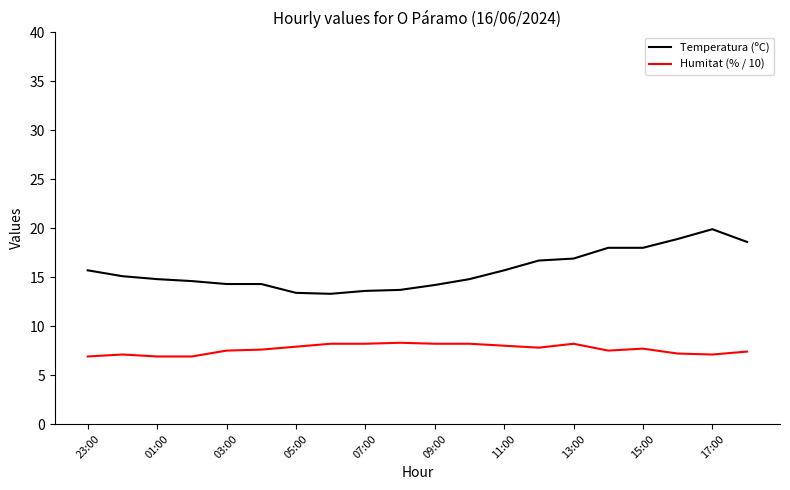

Which series has the largest range (max minus min)?

Temperatura (ºC)